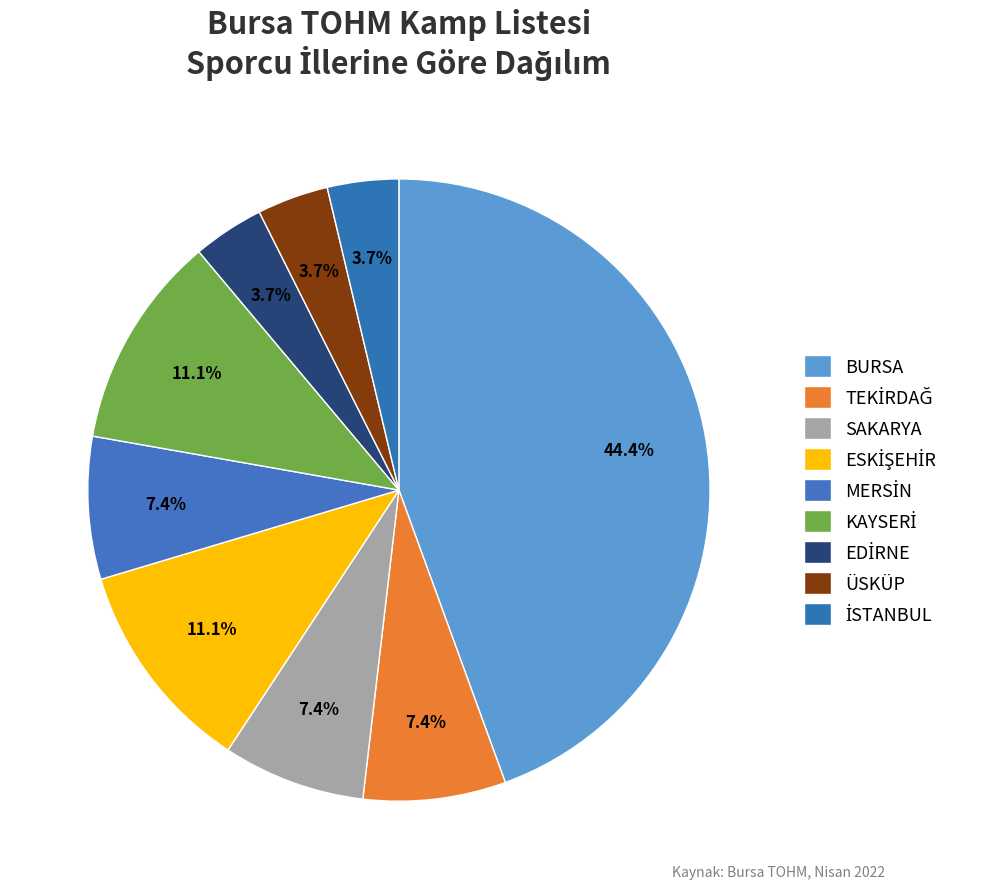

The ESKİŞEHİR slice represents 11% of the pie. True or false?

True